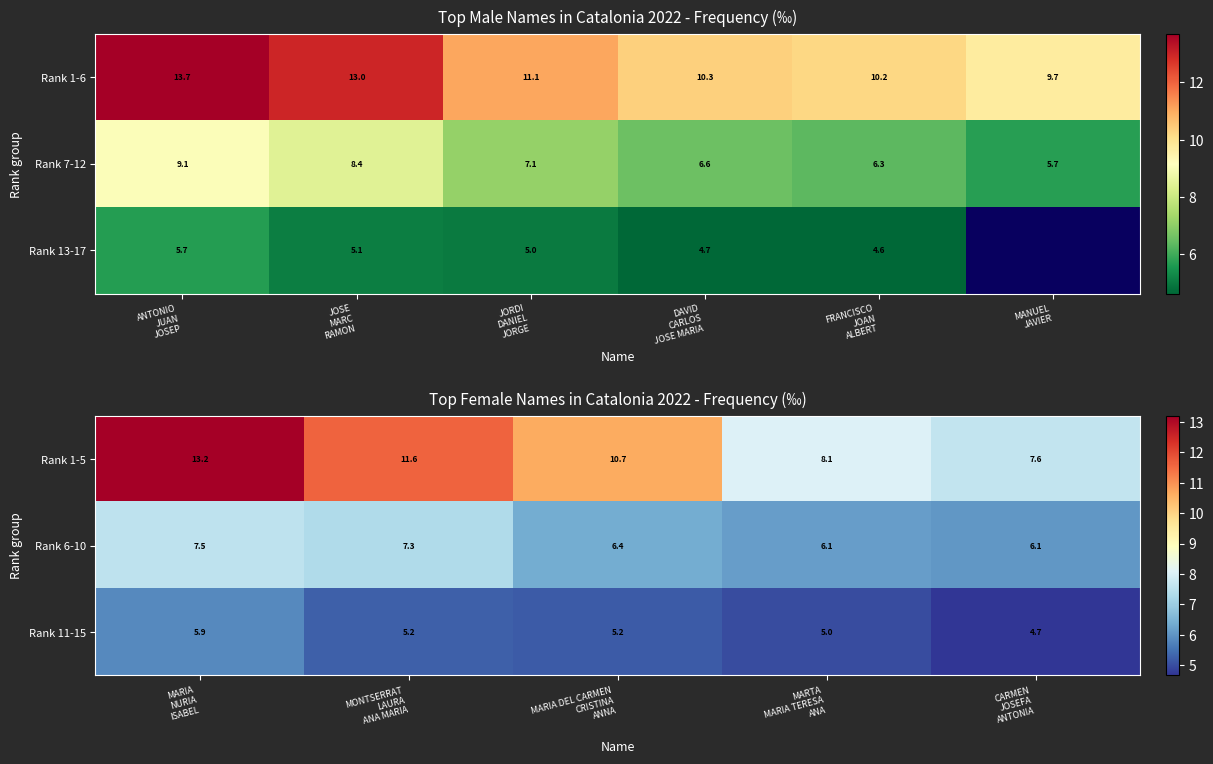

What is the difference between the maximum and minimum values in the Rank 1-5 series?

5.6